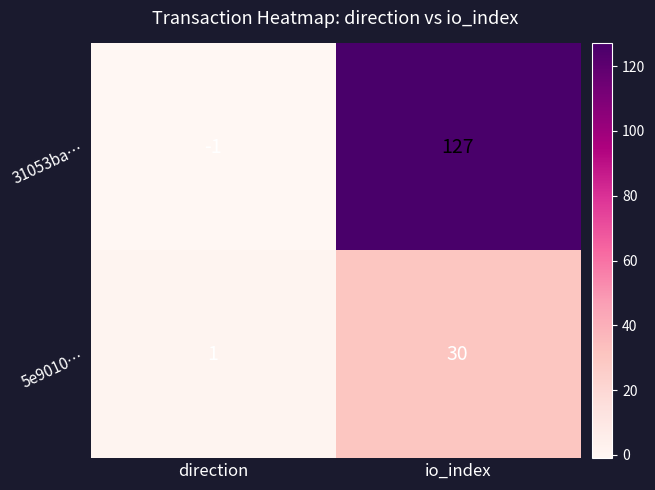

Reading left to right, transcribe all the data shown in this chart.

31053ba…: -1	127
5e9010…: 1	30